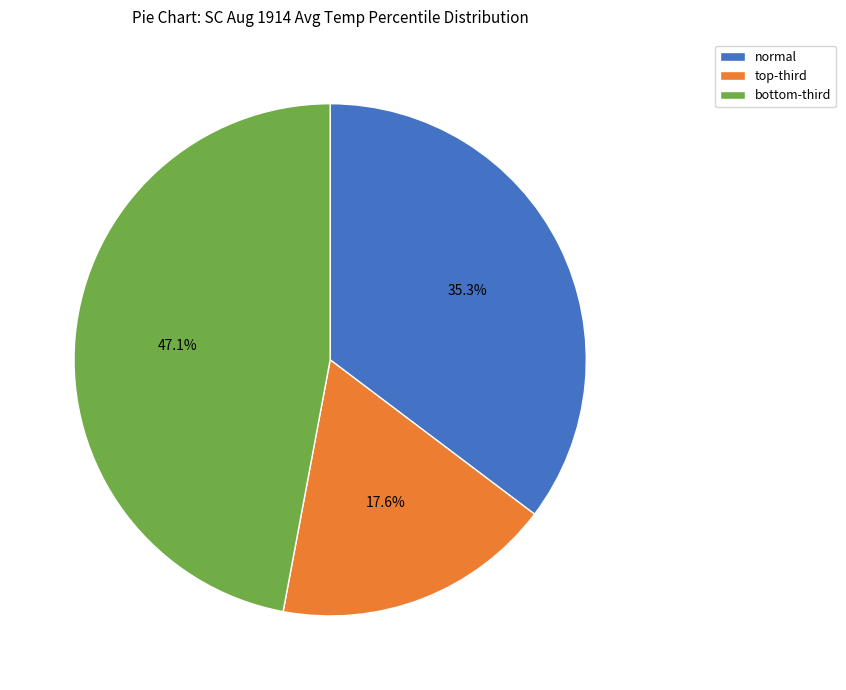

Count the number of slices in the pie.

3